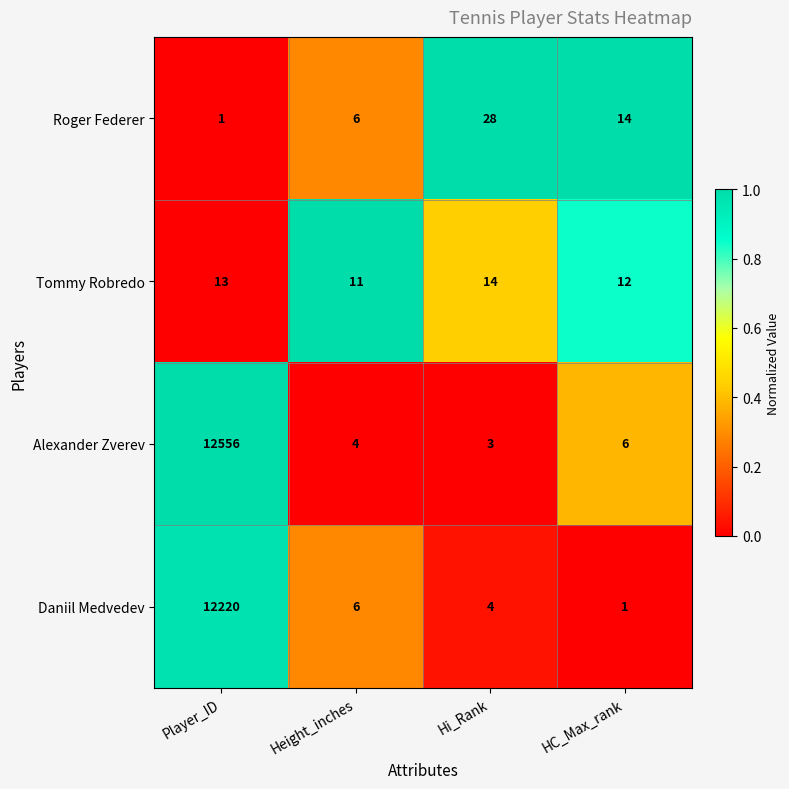

Rank the series at Hi_Rank from highest to lowest value.

Roger Federer, Tommy Robredo, Daniil Medvedev, Alexander Zverev